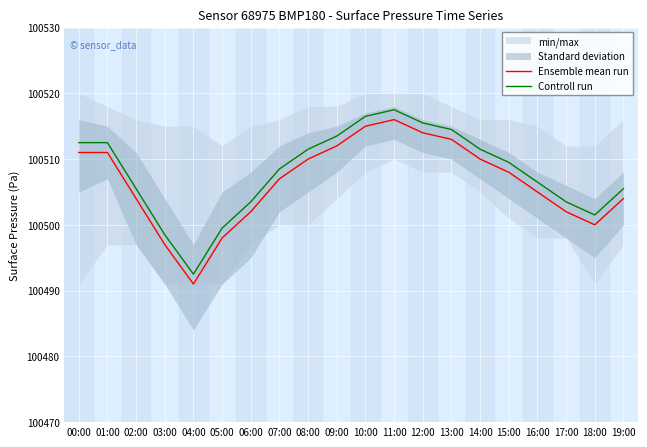

List the series in order of their peak value, lowest first.

Ensemble mean run, Controll run